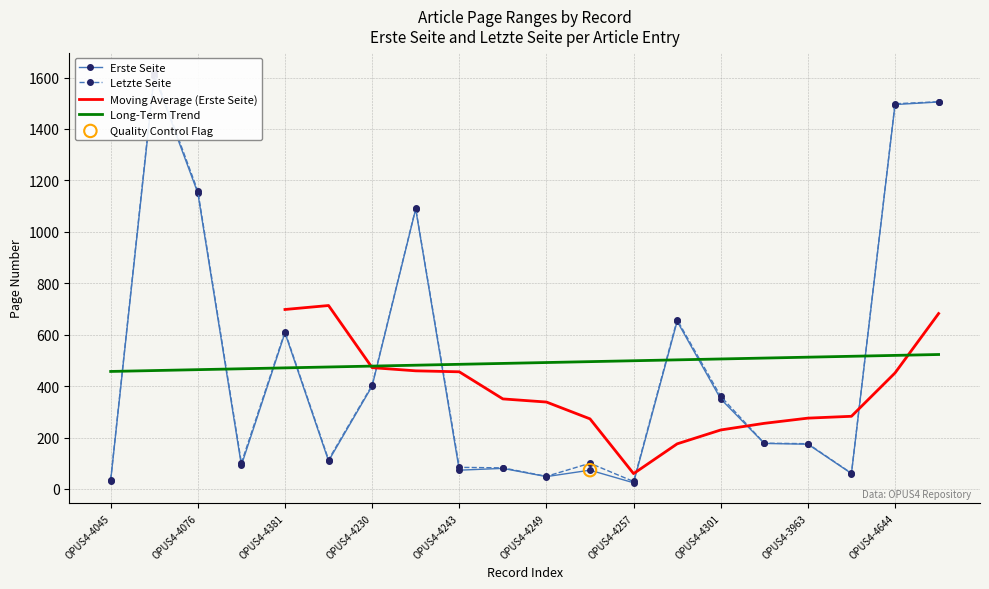

Which series has the largest Y range (max minus min)?

Letzte Seite